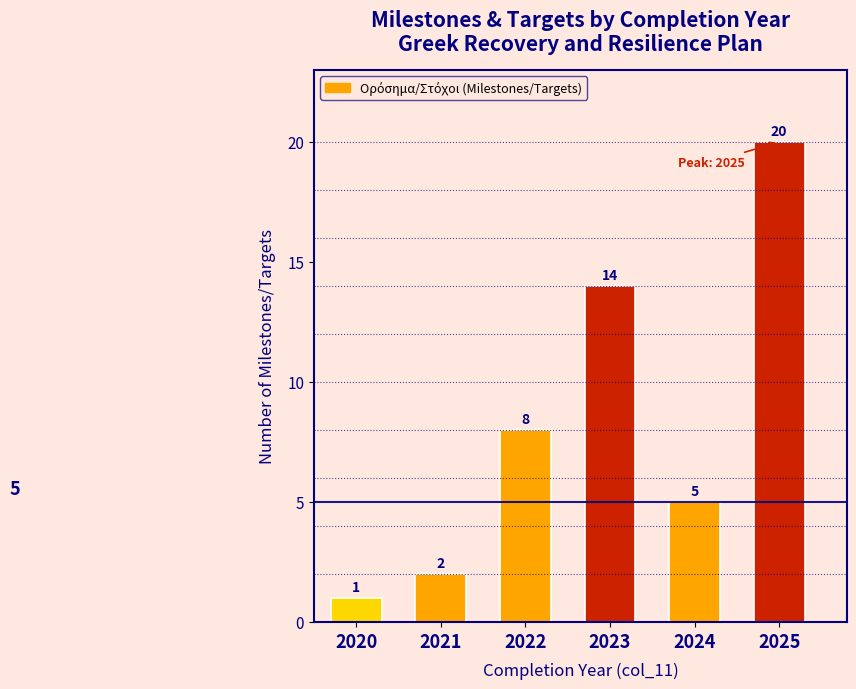

Reading left to right, extract all data points from this chart.

1	2	8	14	5	20